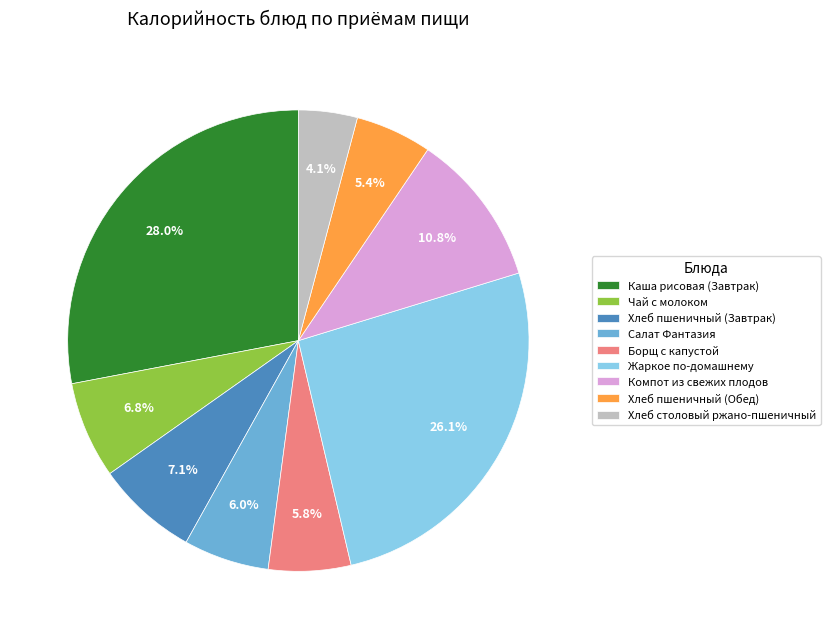

How much of the chart is everything except Салат Фантазия?

94.0%